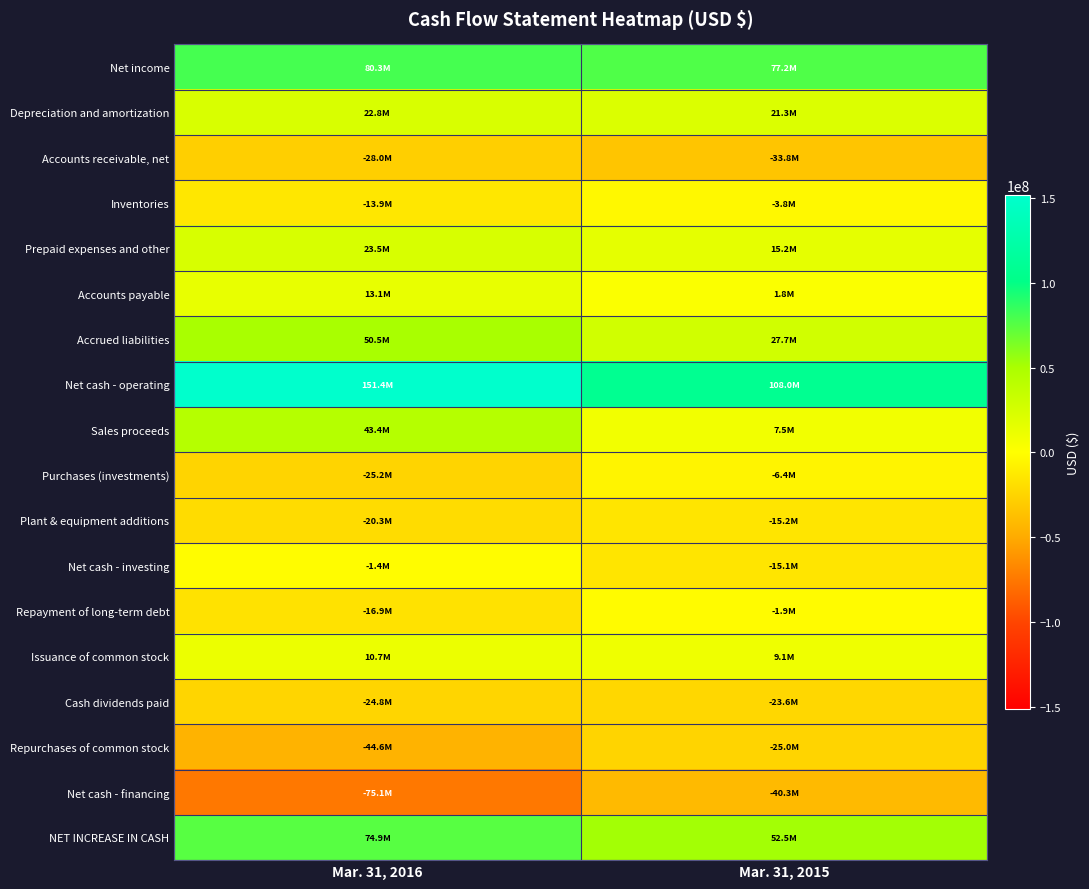

Reading left to right, list all the values displayed in this chart.

Net income: Mar. 31, 2016=80279994	Mar. 31, 2015=77183441
Depreciation and amortization: Mar. 31, 2016=22839030	Mar. 31, 2015=21279105
Accounts receivable, net: Mar. 31, 2016=-28020070	Mar. 31, 2015=-33773355
Inventories: Mar. 31, 2016=-13929365	Mar. 31, 2015=-3806065
Prepaid expenses and other: Mar. 31, 2016=23521639	Mar. 31, 2015=15219554
Accounts payable: Mar. 31, 2016=13065406	Mar. 31, 2015=1827677
Accrued liabilities: Mar. 31, 2016=50511519	Mar. 31, 2015=27731368
Net cash - operating: Mar. 31, 2016=151441164	Mar. 31, 2015=107951846
Sales proceeds: Mar. 31, 2016=43417073	Mar. 31, 2015=7540449
Purchases (investments): Mar. 31, 2016=-25154245	Mar. 31, 2015=-6360397
Plant & equipment additions: Mar. 31, 2016=-20329035	Mar. 31, 2015=-15160355
Net cash - investing: Mar. 31, 2016=-1413636	Mar. 31, 2015=-15130941
Repayment of long-term debt: Mar. 31, 2016=-16875000	Mar. 31, 2015=-1875000
Issuance of common stock: Mar. 31, 2016=10678450	Mar. 31, 2015=9131177
Cash dividends paid: Mar. 31, 2016=-24759481	Mar. 31, 2015=-23619837
Repurchases of common stock: Mar. 31, 2016=-44585668	Mar. 31, 2015=-25049145
Net cash - financing: Mar. 31, 2016=-75114335	Mar. 31, 2015=-40339061
NET INCREASE IN CASH: Mar. 31, 2016=74913193	Mar. 31, 2015=52481844